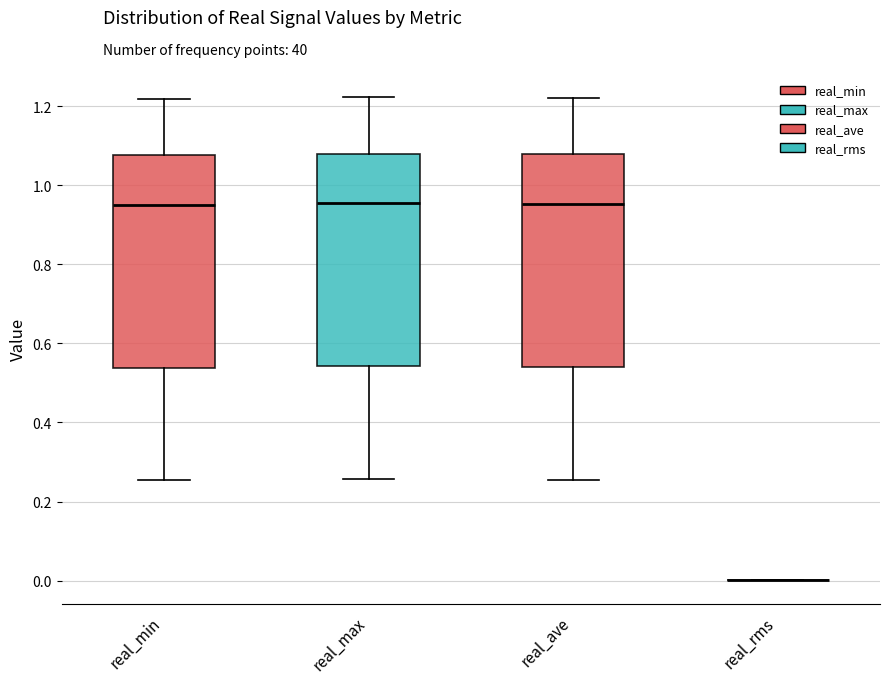

Reading left to right, read every box against the y-axis: the position of its median line, the range the box covers, and the ends of its whiskers. The values are not printed on the chart, so give them approximately, as read against the axis.

real_min: median 0.96, box 0.54 to 1.08, whiskers 0.26 to 1.22
real_max: median 0.96, box 0.54 to 1.08, whiskers 0.26 to 1.22
real_ave: median 0.96, box 0.54 to 1.08, whiskers 0.26 to 1.22
real_rms: box collapsed to a line at 0.00, whiskers 0.00 to 0.00